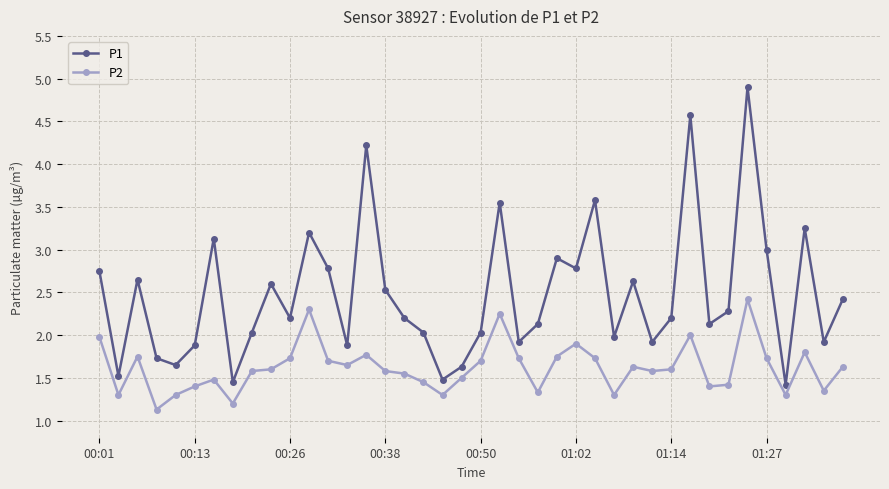

True or false: P2 has more than 0 points higher than both neighbors.

True